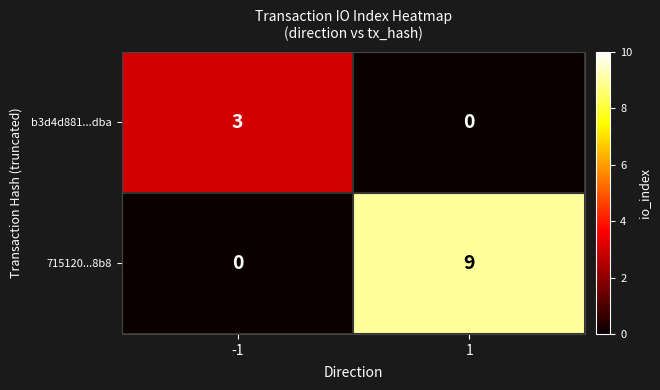

What is the maximum value shown in the chart?

9